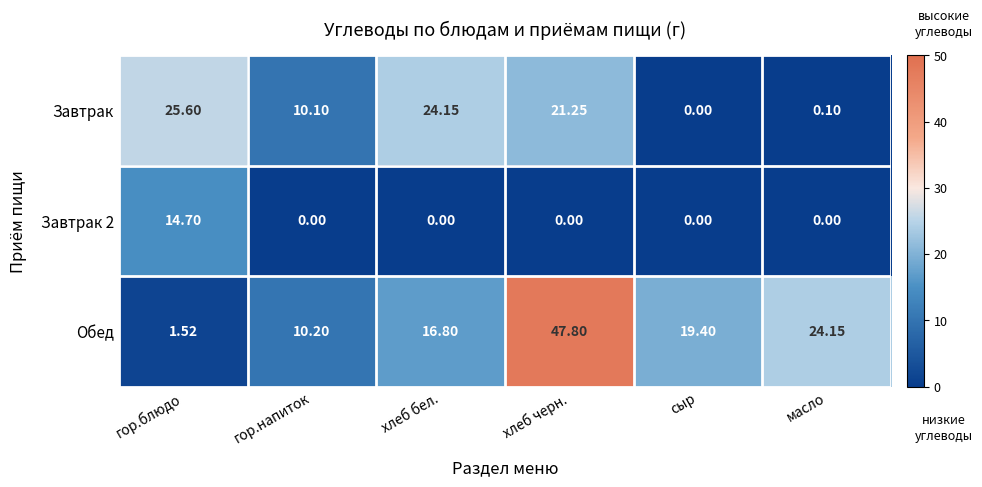

Between хлеб бел. and хлеб черн., which series saw the biggest shift?

Обед